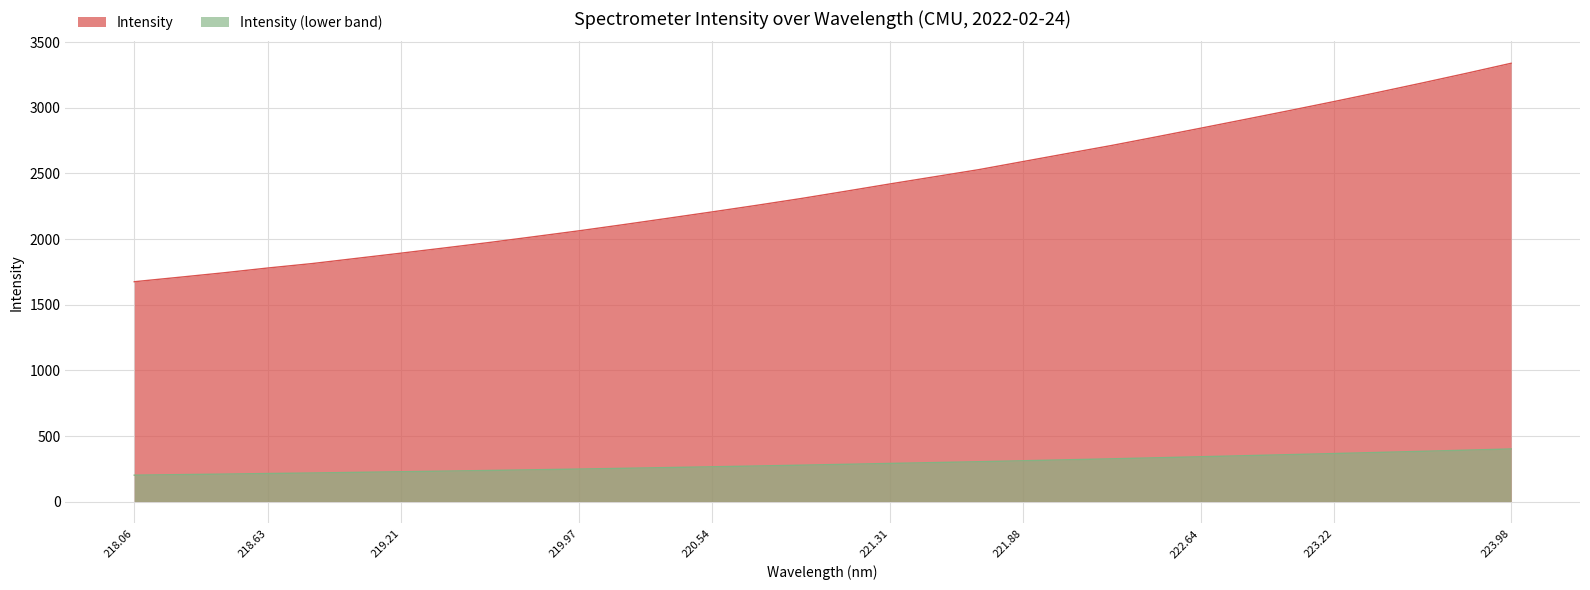

Does the chart display data point markers on the line(s)?

No